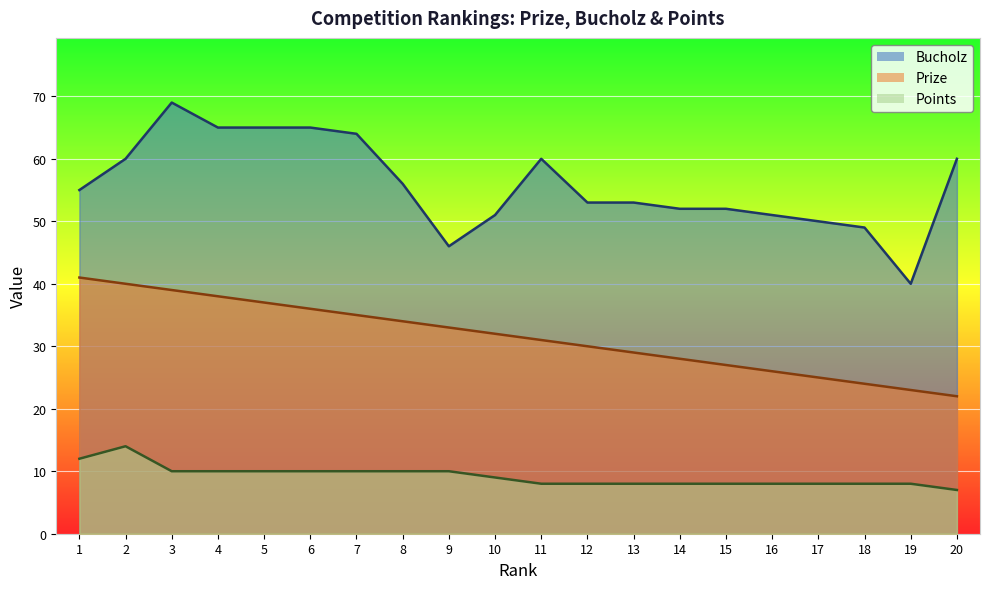

Reading left to right, transcribe all the data shown in this chart.

Prize: 41	40	39	38	37	36	35	34	33	32	31	30	29	28	27	26	25	24	23	22
Bucholz: 55	60	69	65	65	65	64	56	46	51	60	53	53	52	52	51	50	49	40	60
Points: 12	14	10	10	10	10	10	10	10	9	8	8	8	8	8	8	8	8	8	7